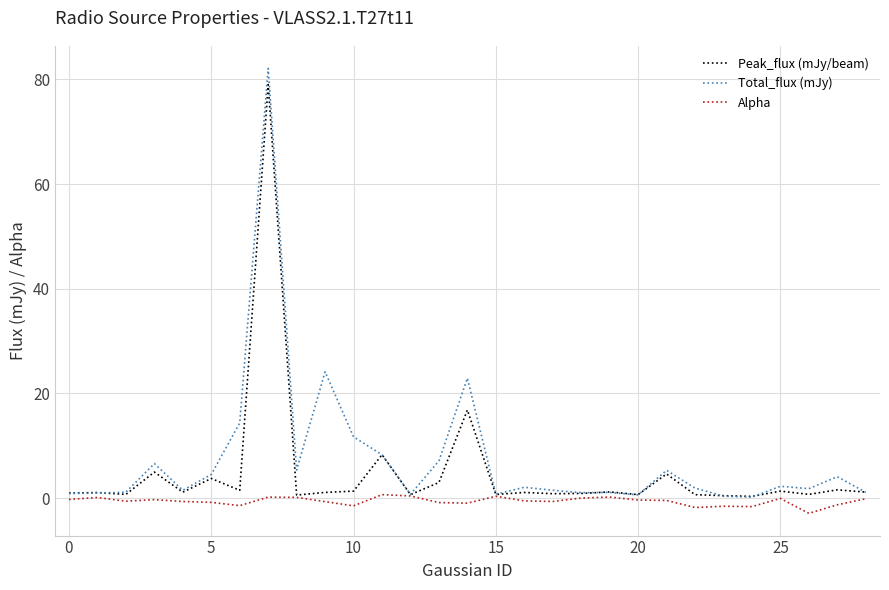

Which series has the largest range (max minus min)?

Total_flux (mJy)